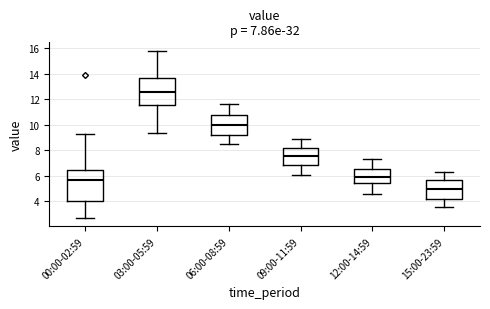

Which box's median line is the highest?

03:00-05:59